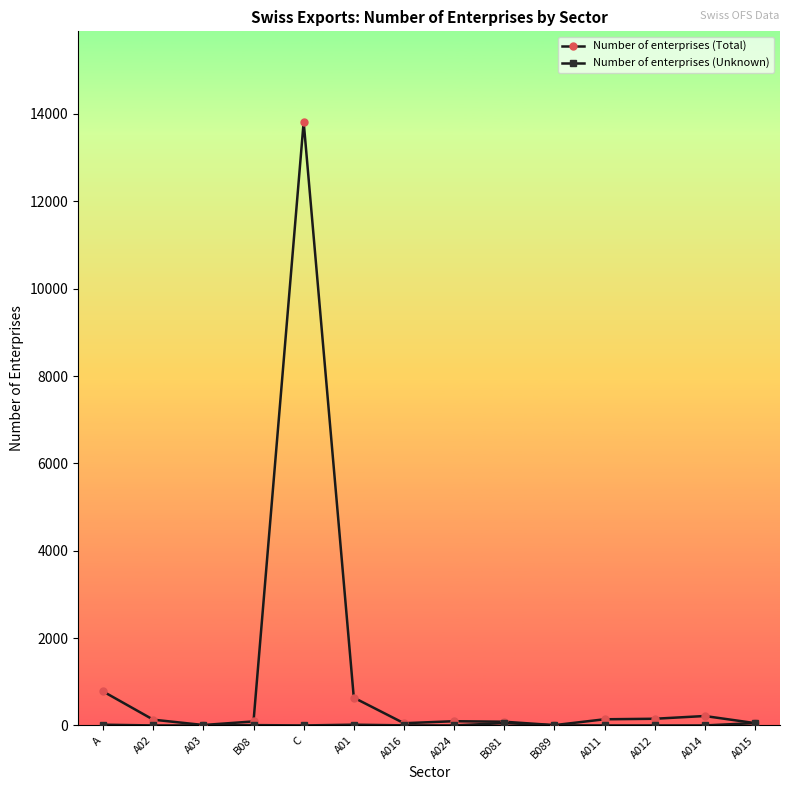

What is the label of the 5th point from the right?

B089